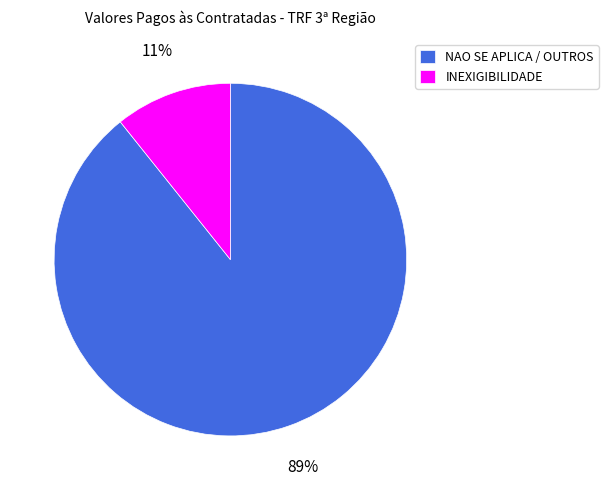

True or false: NAO SE APLICA / OUTROS accounts for 89% of the total.

True